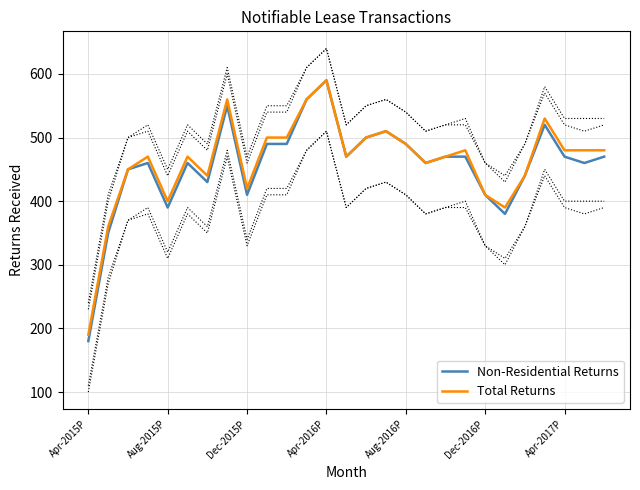

What is the minimum value for Non-Residential Returns?

180